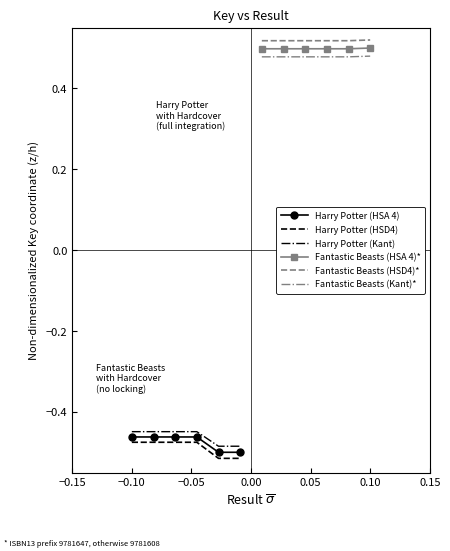

True or false: Harry Potter (Kant) and Harry Potter (HSA 4) cross at least once.

False